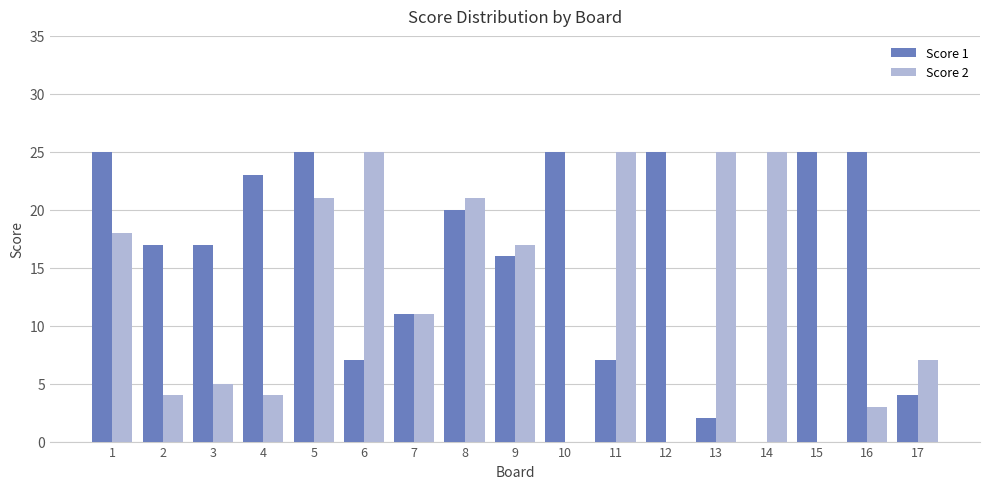

Is it true that Score 1 equals 7 at 11?

True